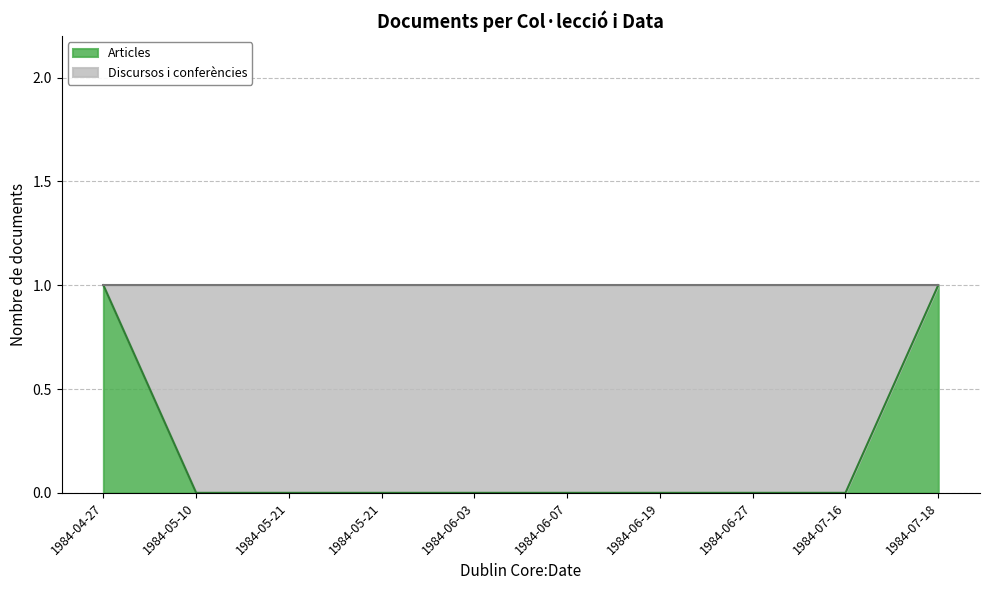

Which label corresponds to the smallest value in the chart?

1984-05-10